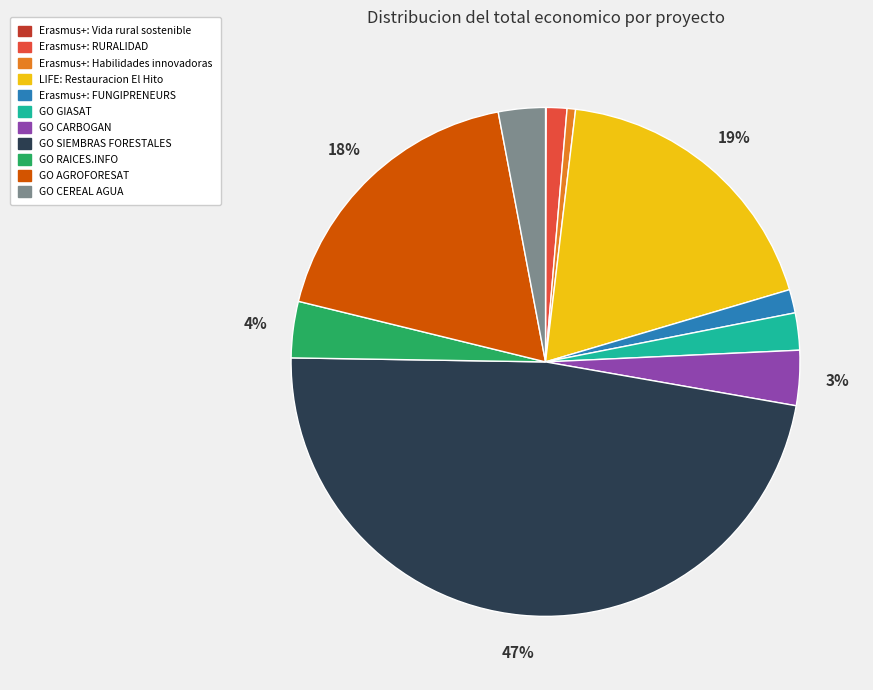

To the nearest percent, what percentage of the pie is GO CARBOGAN?

3%